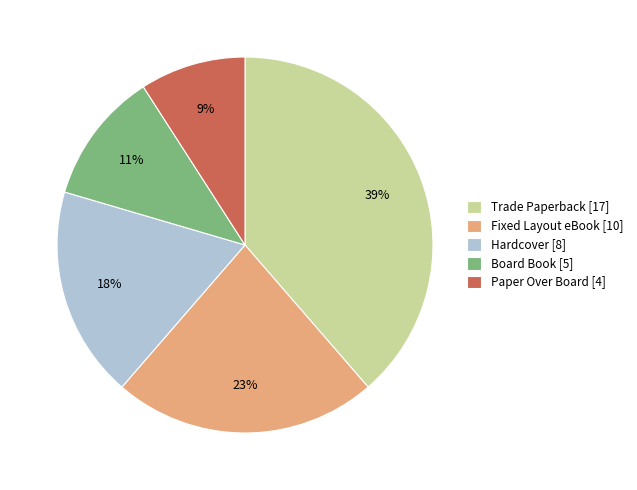

True or false: Fixed Layout eBook [10] accounts for 8% of the total.

False